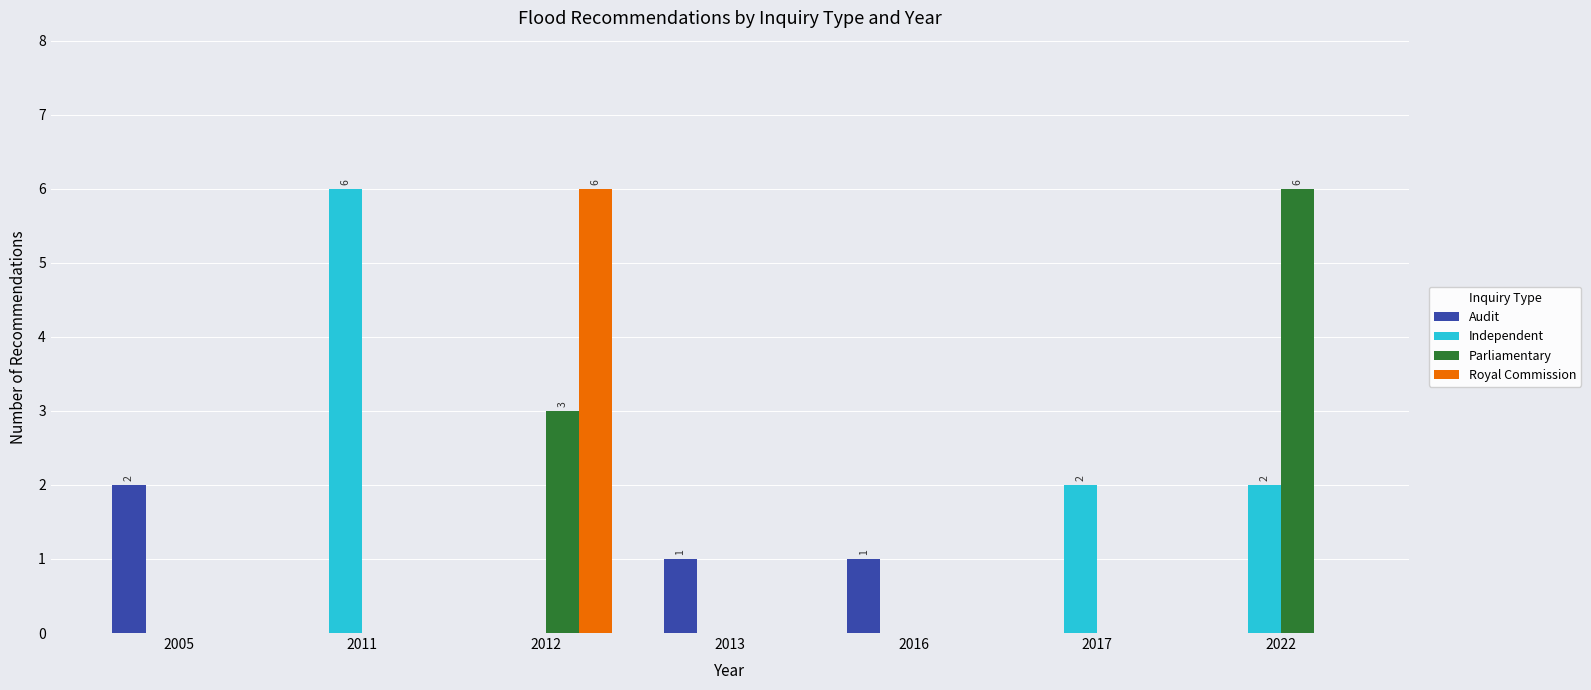

Which series changed the most between 2016 and 2022?

Parliamentary